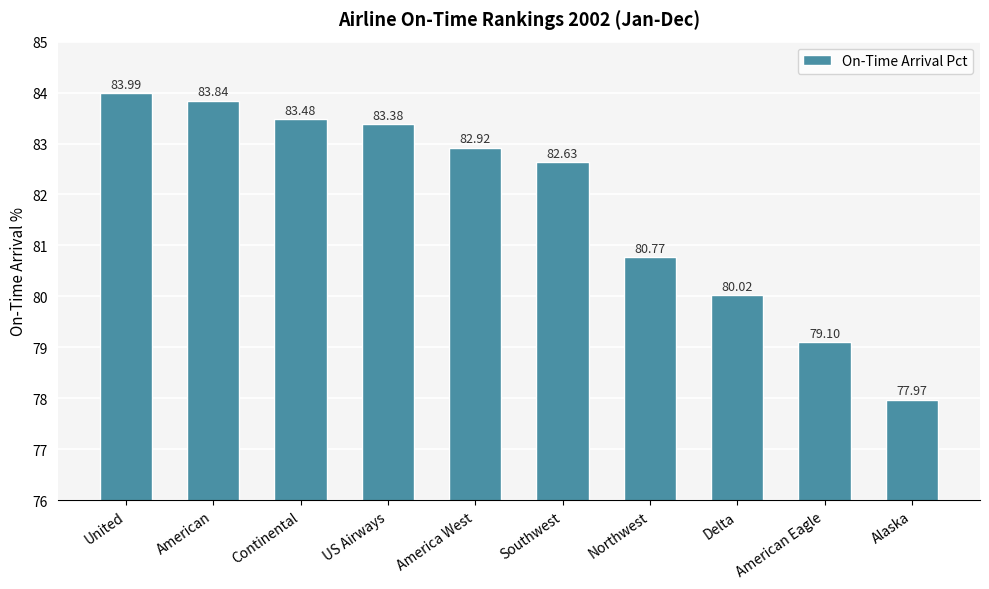

Reading left to right, extract all data points from this chart.

United=84.0	American=83.8	Continental=83.5	US Airways=83.4	America West=82.9	Southwest=82.6	Northwest=80.8	Delta=80.0	American Eagle=79.1	Alaska=78.0